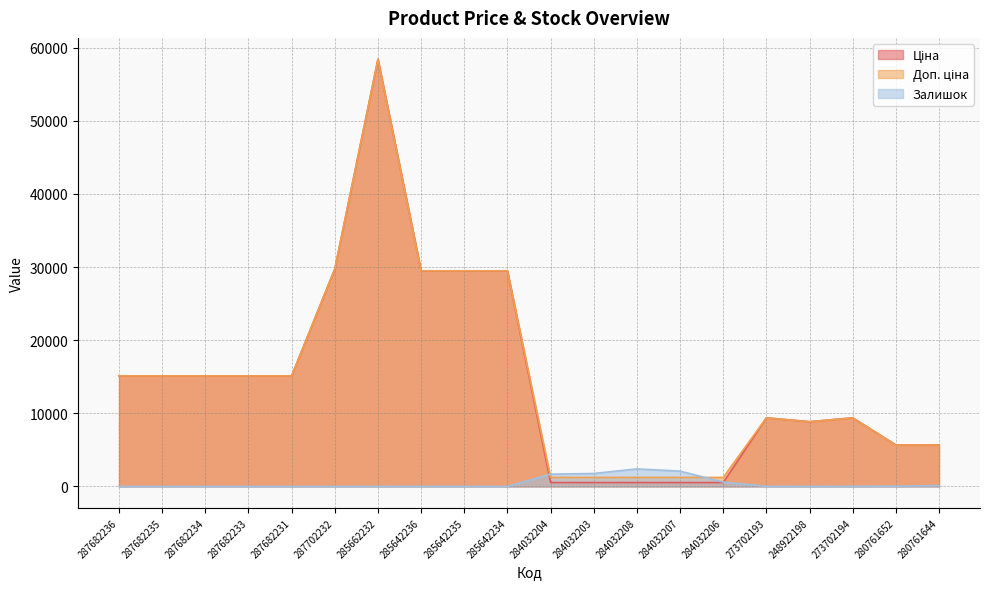

Which series ends up on top after the final intersection of Ціна and Залишок?

Ціна